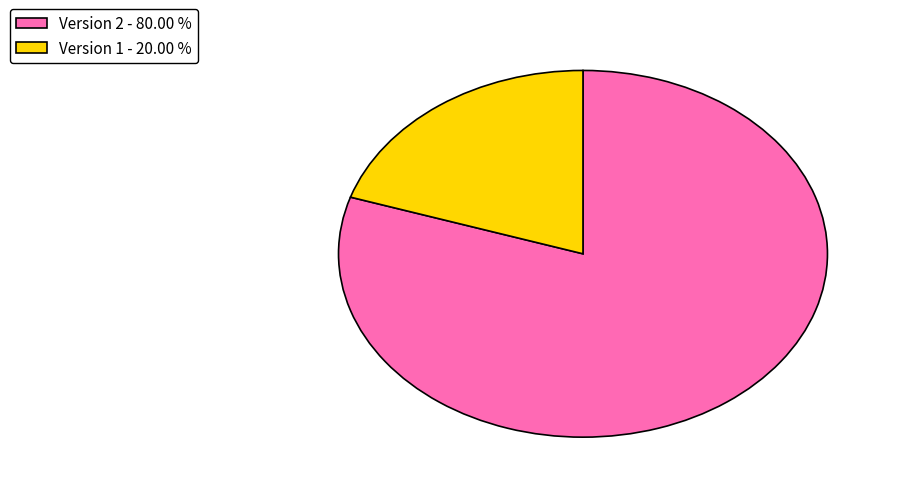

Which has a higher value, Version 2 - 80.00 % or Version 1 - 20.00 %?

Version 2 - 80.00 %